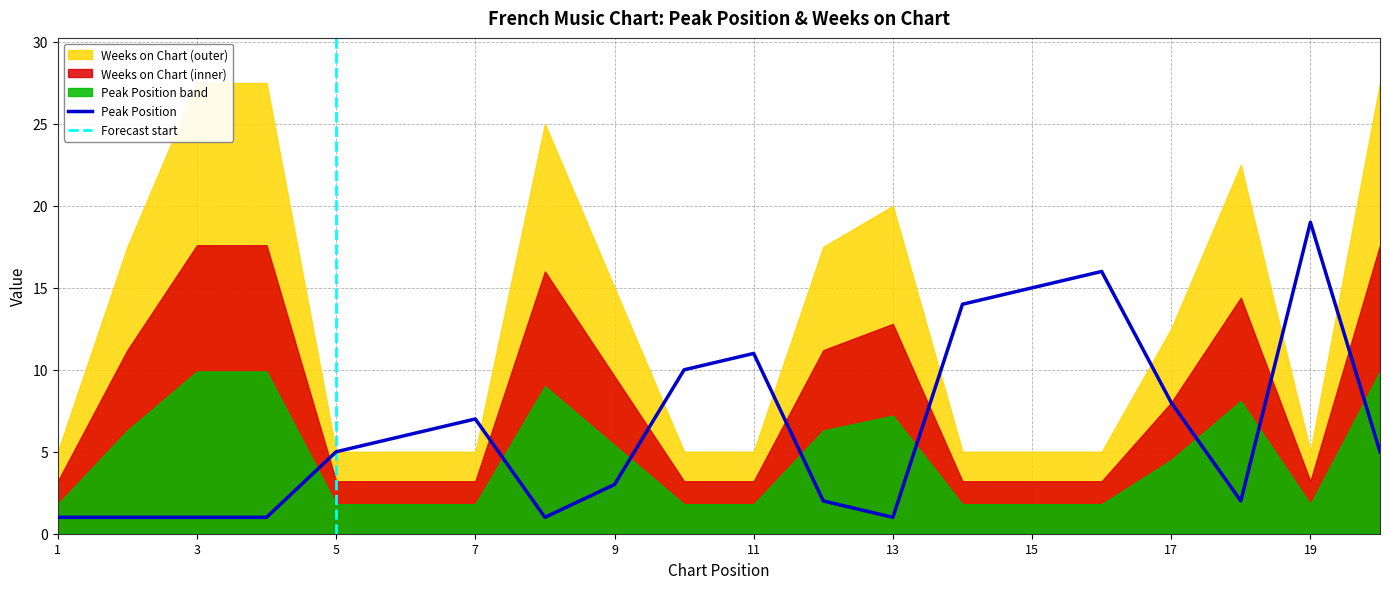

The value of Peak Position at 17 is 8. True or false?

True